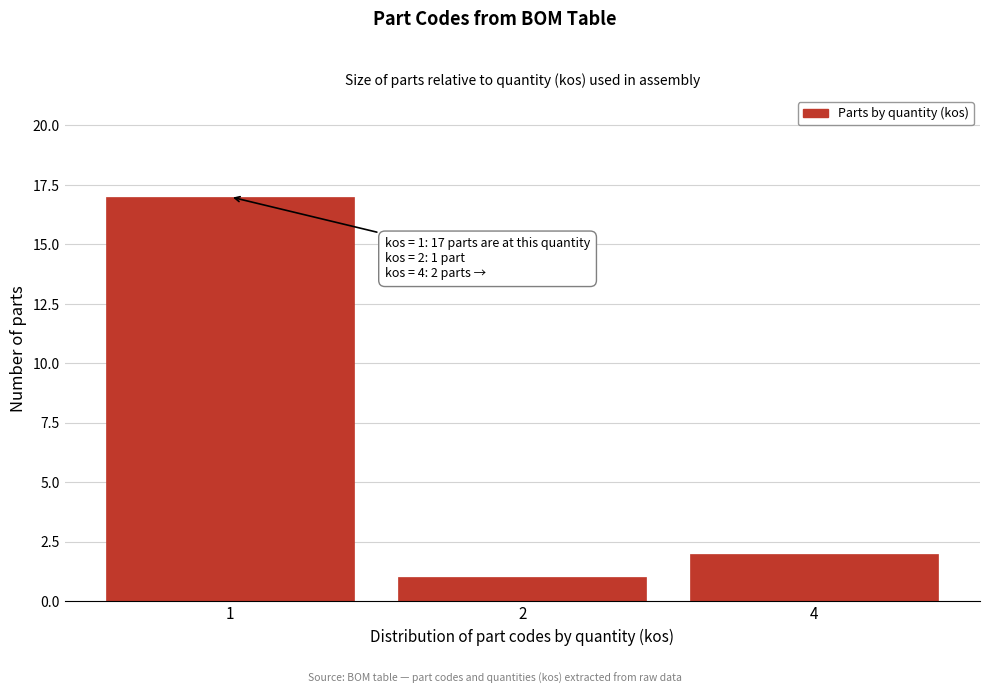

Reading left to right, list all the values displayed in this chart.

17	1	2